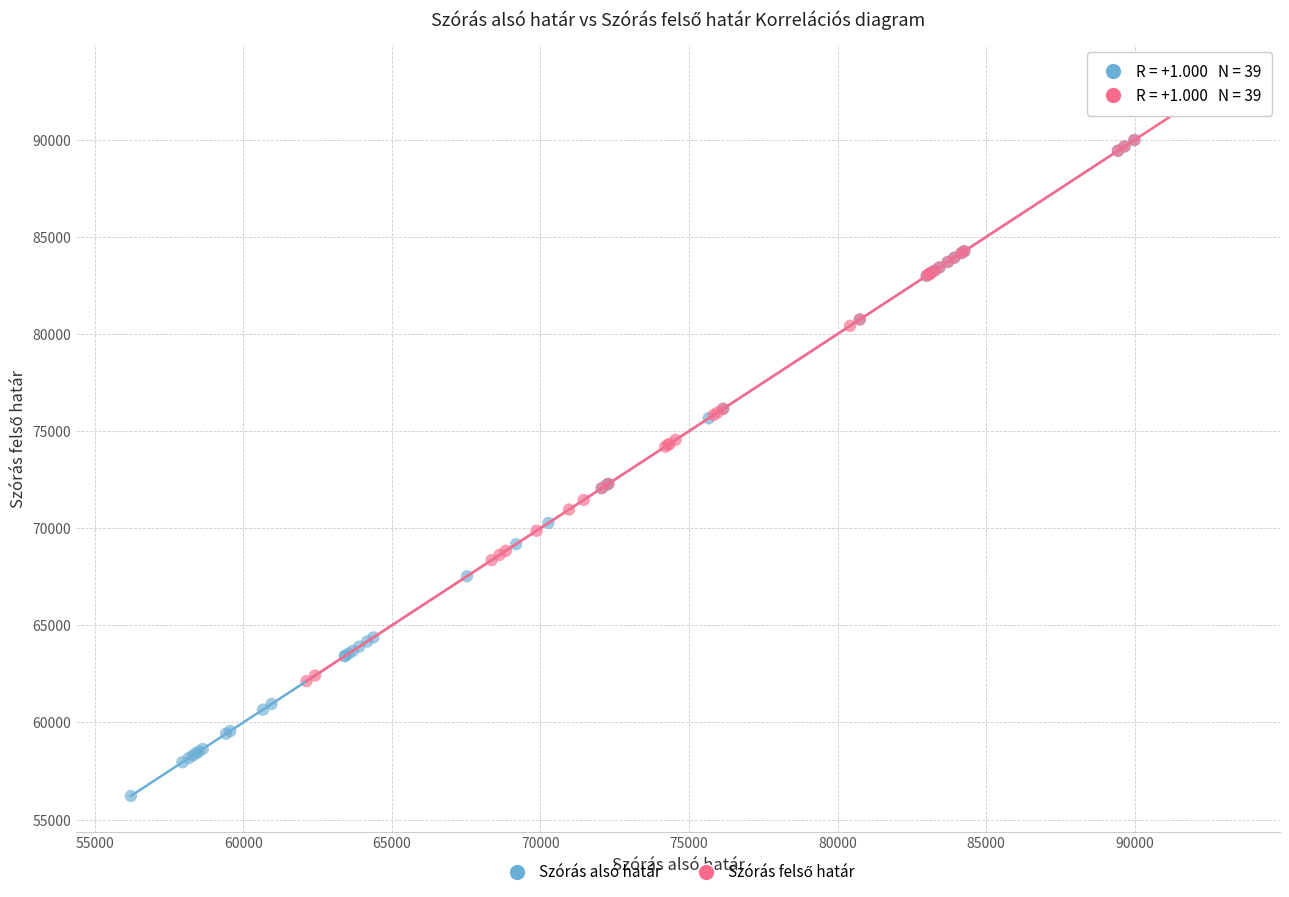

Which series has the widest spread of Y values?

Szórás alsó határ